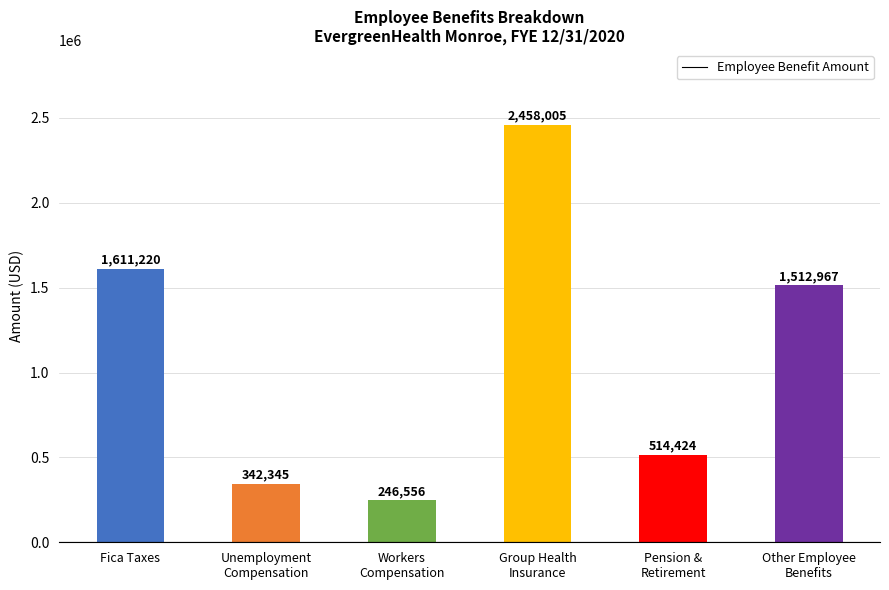

Reading right to left, list all the values displayed in this chart.

Other Employee
Benefits=1512967	Pension &
Retirement=514424	Group Health
Insurance=2458005	Workers
Compensation=246556	Unemployment
Compensation=342345	Fica Taxes=1611220